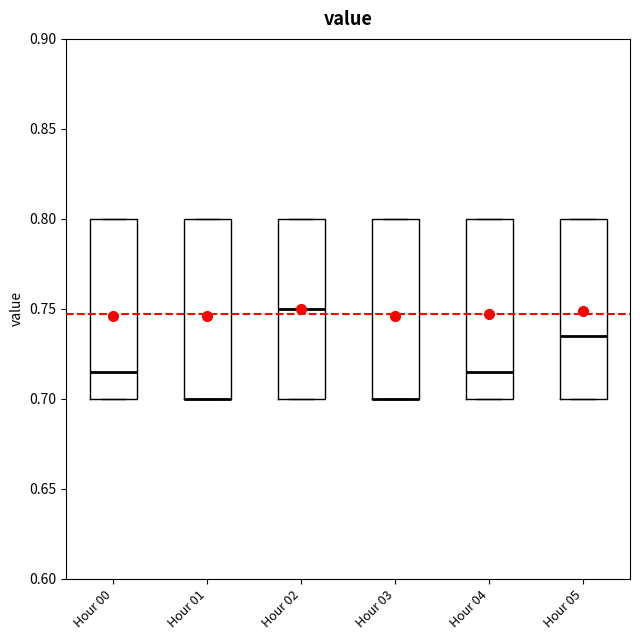

Reading left to right, read every box against the y-axis: the position of its median line, the range the box covers, and the ends of its whiskers. The values are not printed on the chart, so give them approximately, as read against the axis.

Hour 00: median 0.715, box 0.700 to 0.800, whiskers 0.700 to 0.800
Hour 01: median 0.700 (drawn on the box's lower edge), box 0.700 to 0.800, whiskers 0.700 to 0.800
Hour 02: median 0.750, box 0.700 to 0.800, whiskers 0.700 to 0.800
Hour 03: median 0.700 (drawn on the box's lower edge), box 0.700 to 0.800, whiskers 0.700 to 0.800
Hour 04: median 0.715, box 0.700 to 0.800, whiskers 0.700 to 0.800
Hour 05: median 0.735, box 0.700 to 0.800, whiskers 0.700 to 0.800